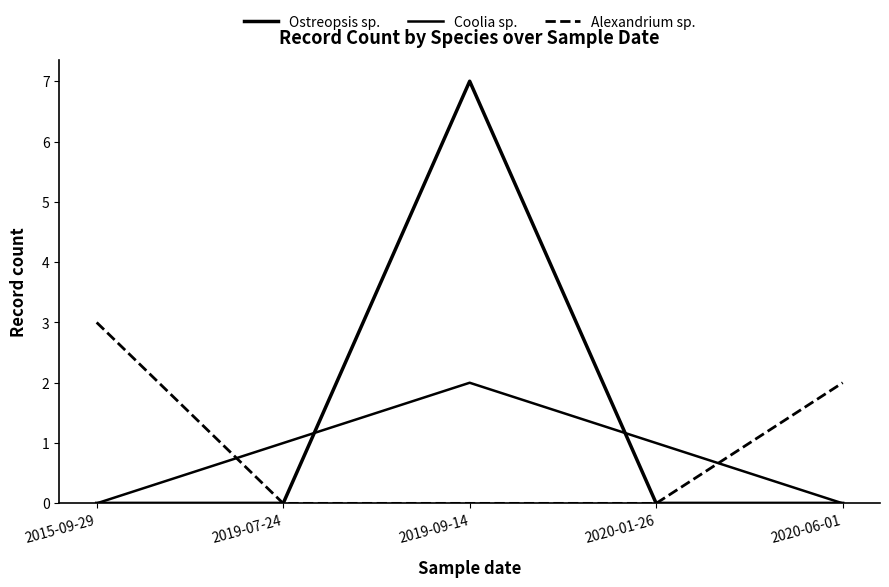

How many lines are shown in the chart?

3